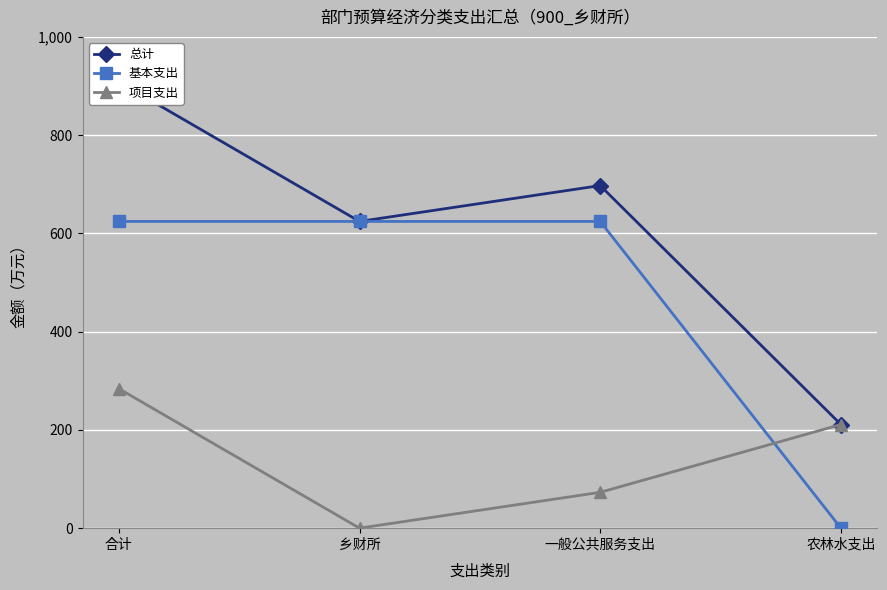

At which category does 总计 reach its first local peak?

一般公共服务支出